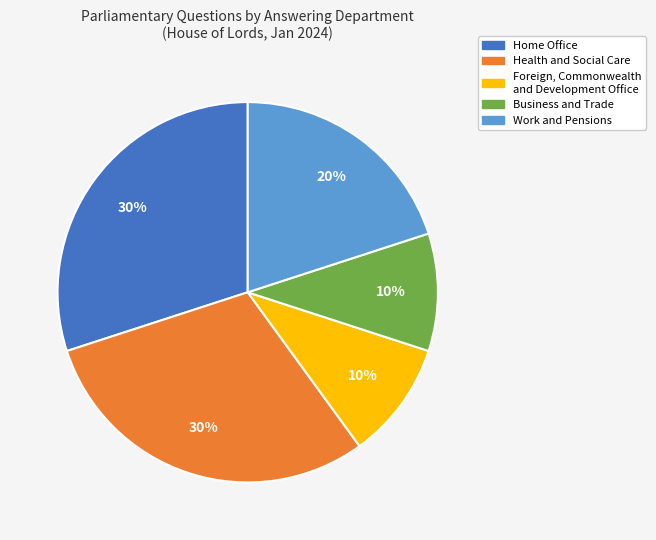

Does any single category account for the majority?

No